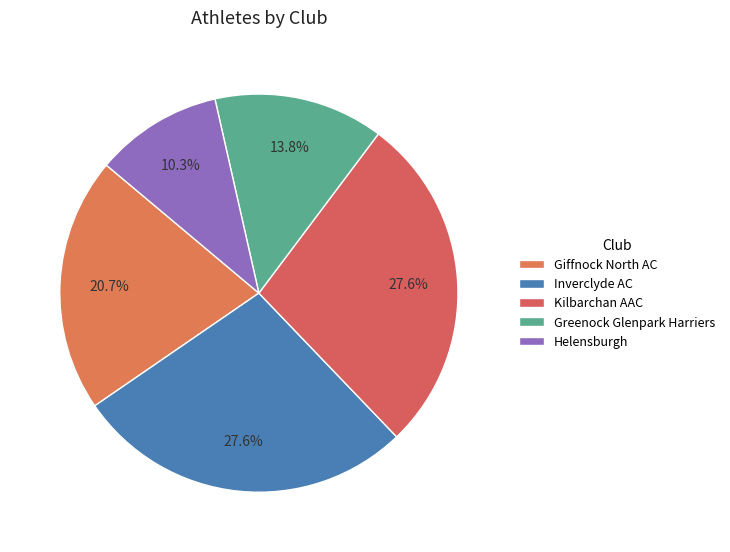

Does Giffnock North AC represent more than half of the total?

No